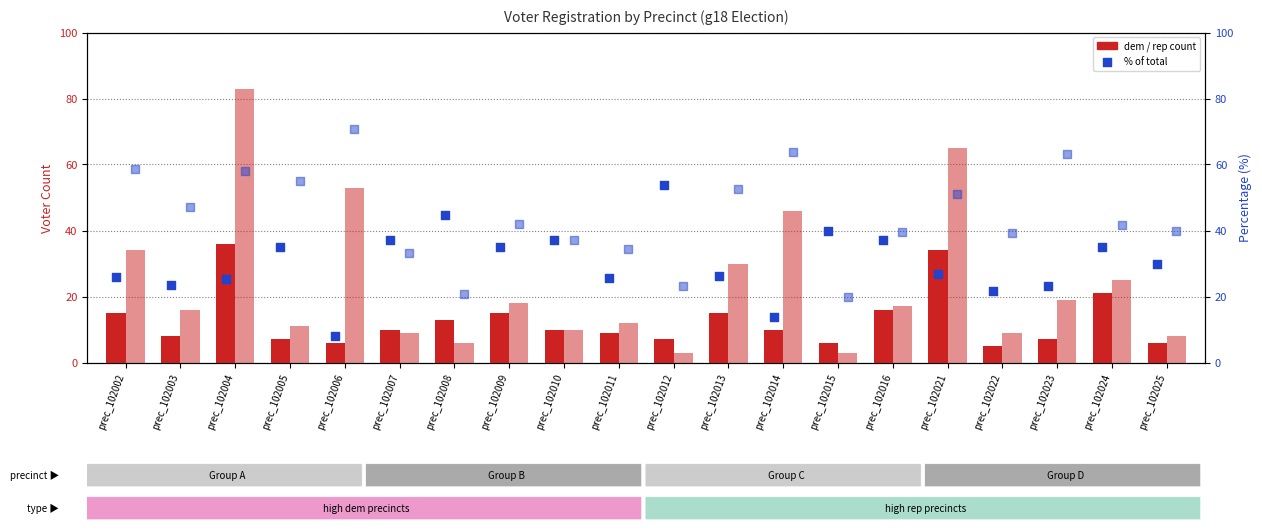

What is the total value across all series at prec_102014?

133.8